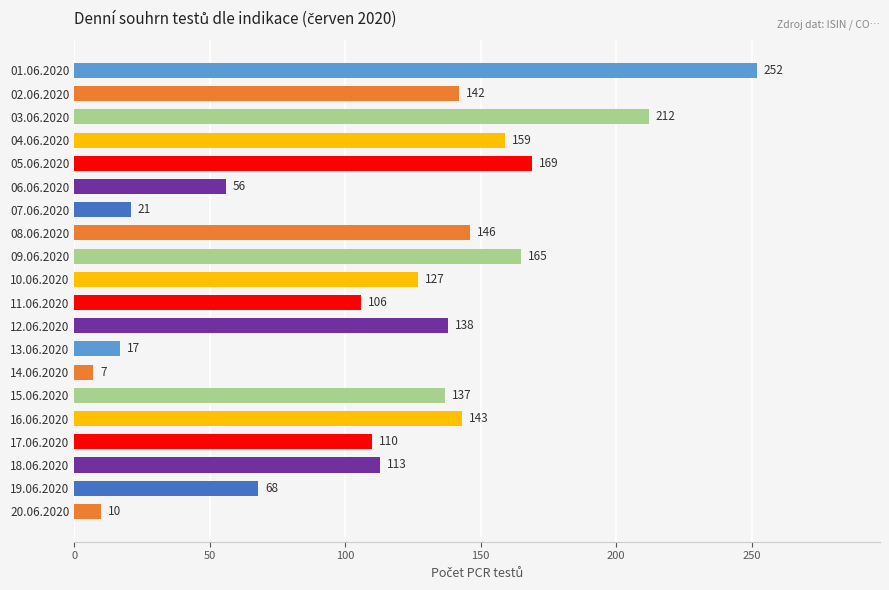

How many bars are there in total?

20